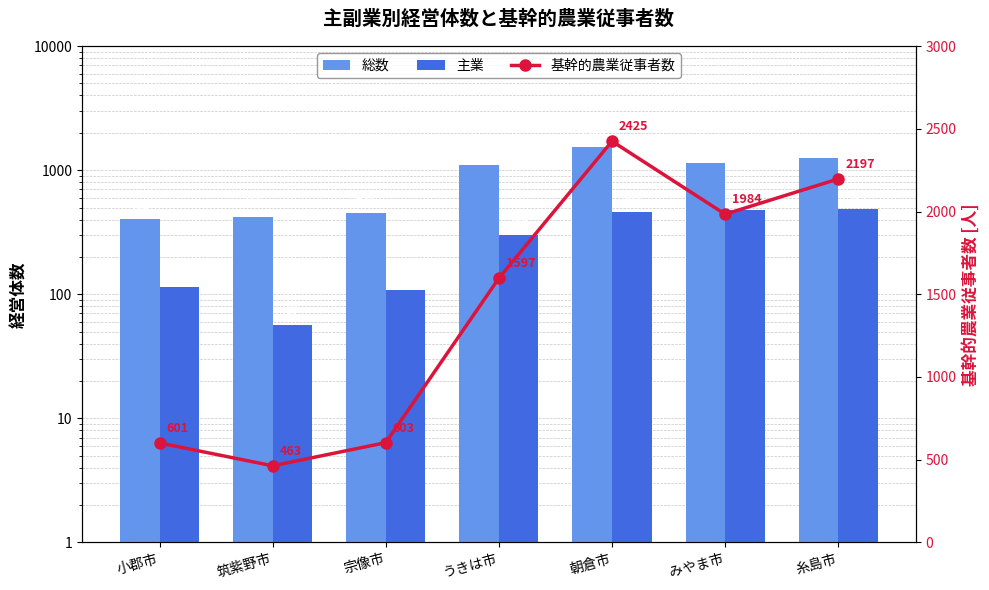

What is the average value of the 主業 series?

287